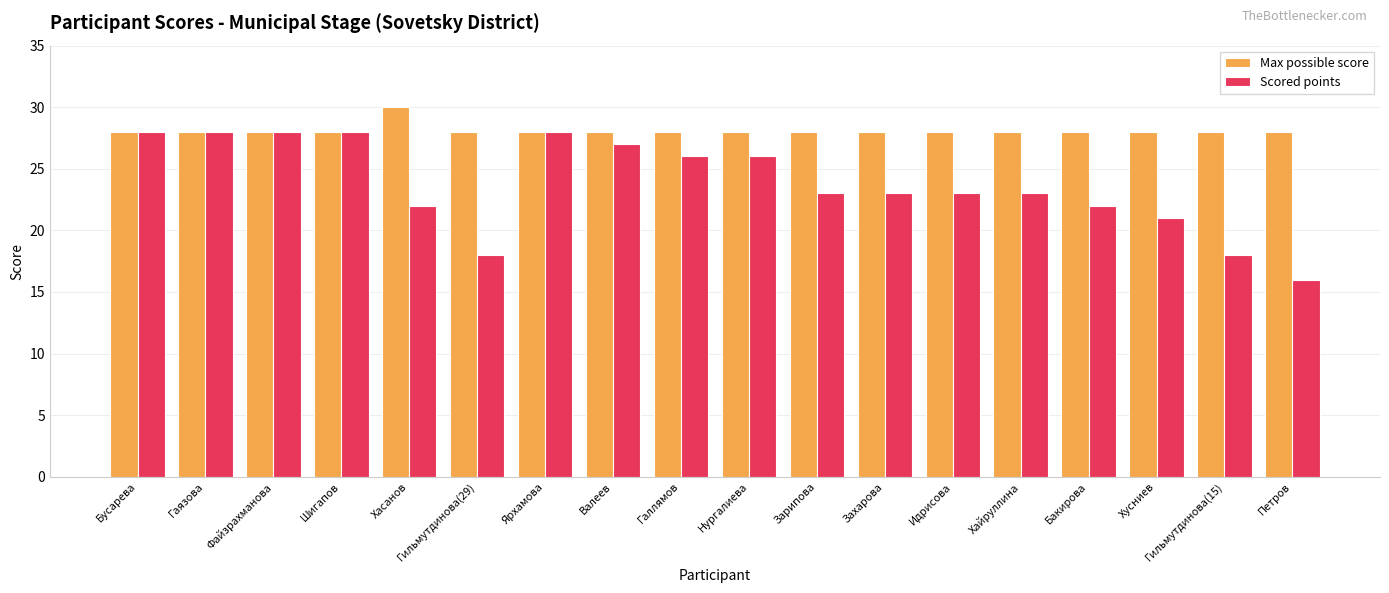

Reading right to left, what are all the values shown in this chart?

Max possible score: 28	28	28	28	28	28	28	28	28	28	28	28	28	30	28	28	28	28
Scored points: 16	18	21	22	23	23	23	23	26	26	27	28	18	22	28	28	28	28